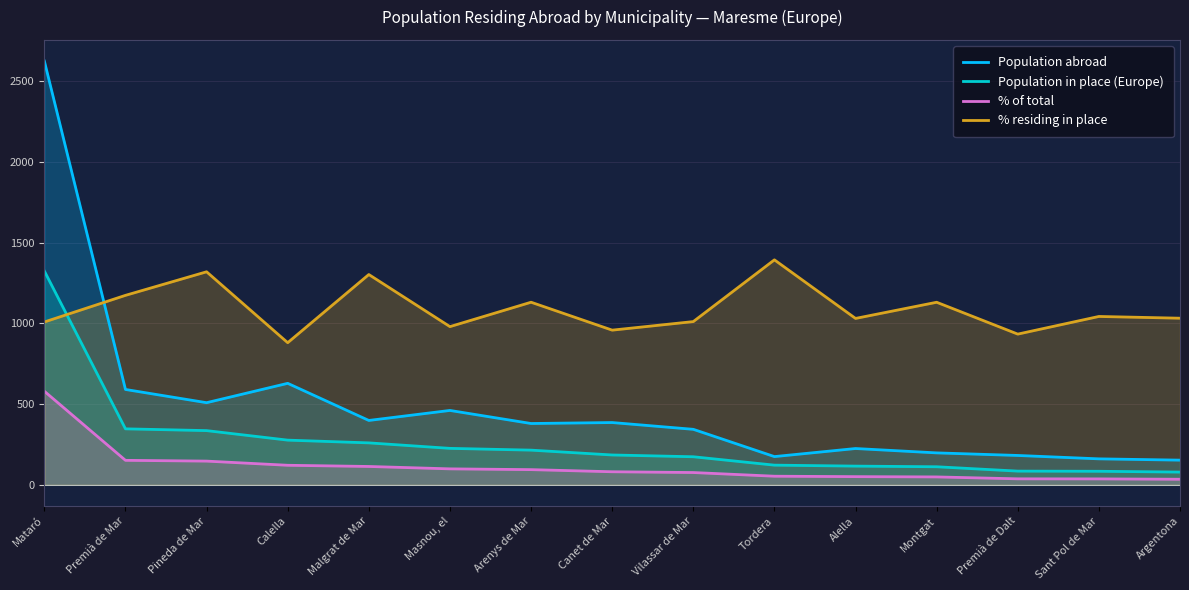

Reading left to right, extract all data points from this chart.

Population abroad: 2626.0	591.0	509.0	629.0	399.0	461.0	380.0	386.0	344.0	175.0	225.0	198.0	182.0	161.0	153.0
Population in place (Europe): 1325.0	347.0	336.0	277.0	260.0	226.0	215.0	185.0	174.0	122.0	116.0	112.0	85.0	84.0	79.0
% of total: 580.0	151.8	147.0	121.2	113.8	99.0	94.2	81.0	76.2	53.4	50.8	49.0	37.2	36.8	34.6
% residing in place: 1009.2	1174.2	1320.2	880.8	1303.2	980.4	1131.6	958.6	1011.6	1394.2	1031.2	1131.4	934.0	1043.4	1032.6